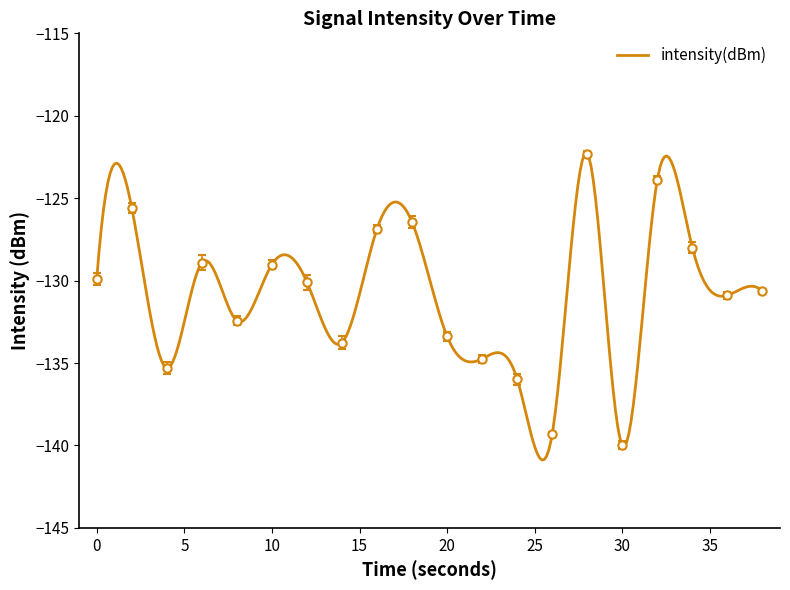

Where is the data nearest to the value -131?

36